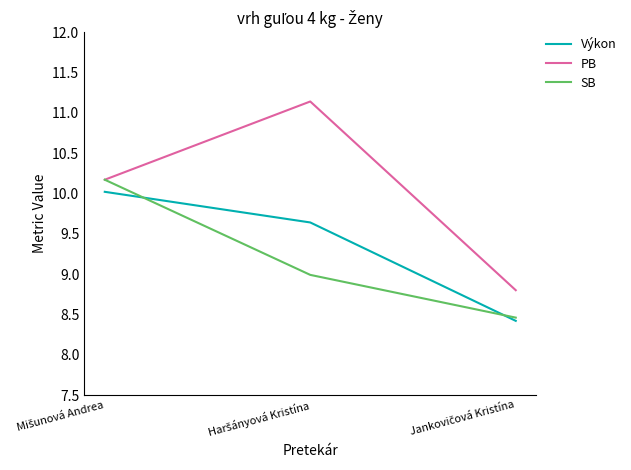

Which series has the largest total across all categories?

PB